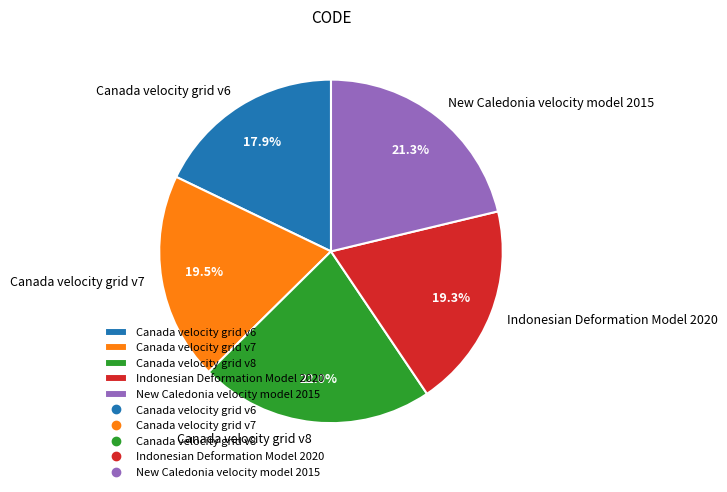

To the nearest percent, what percentage of the pie is Canada velocity grid v8?

22%